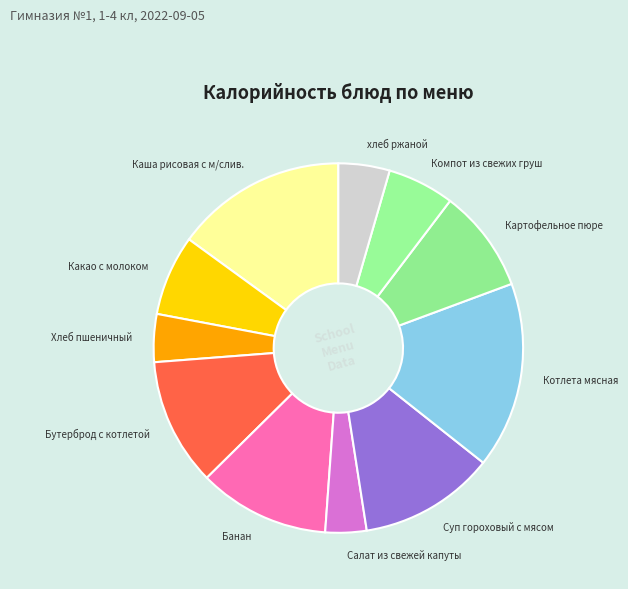

Which has a higher value, Салат из свежей капуты or Котлета мясная?

Котлета мясная